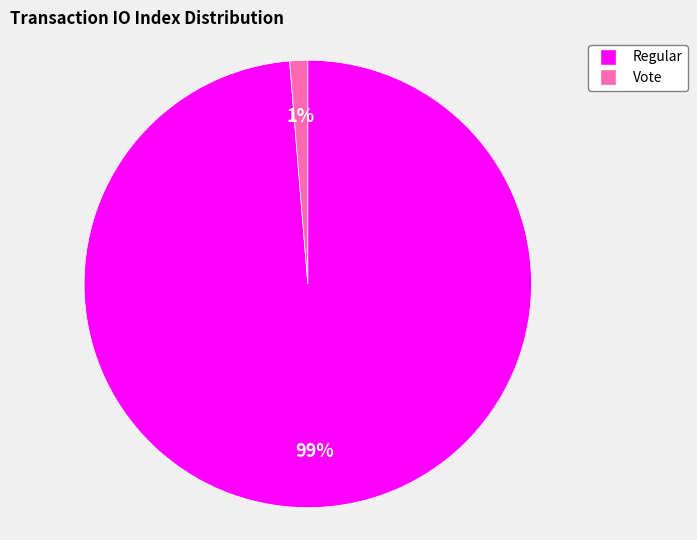

The Vote slice represents 11% of the pie. True or false?

False